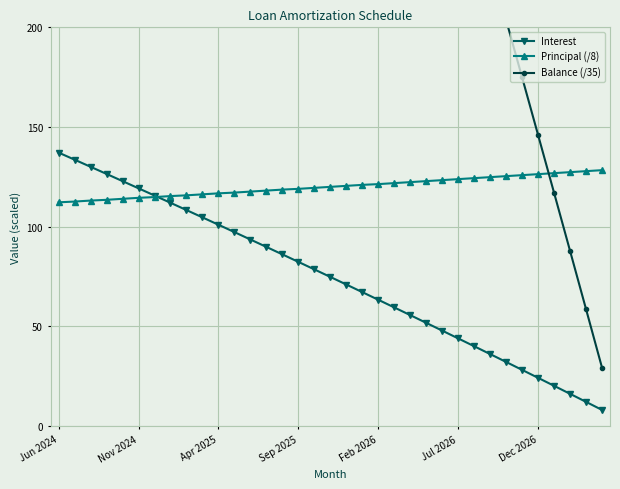

Which series has the widest spread of values?

Balance (/35)